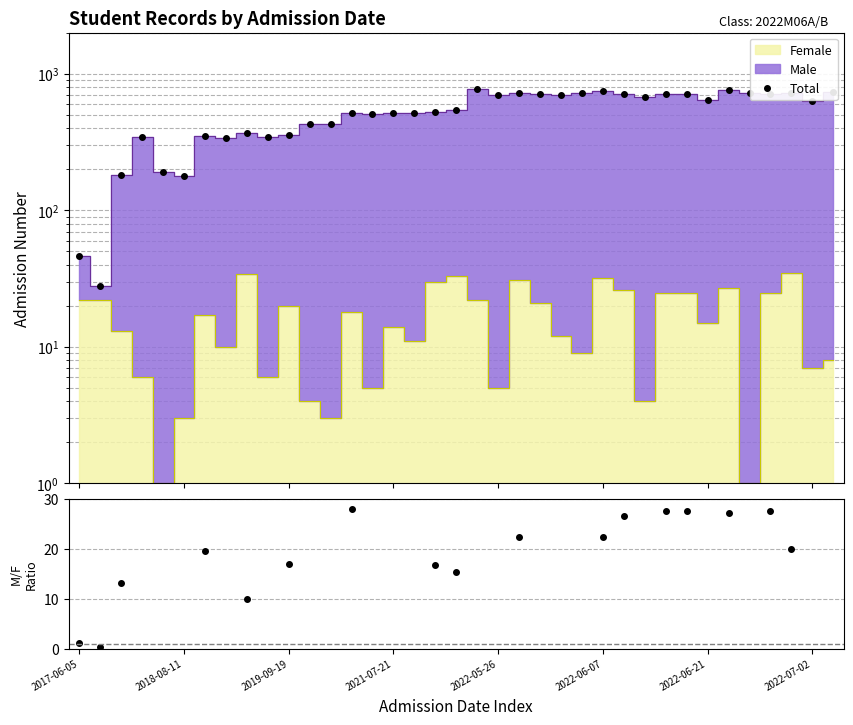

At which label does the data first exceed 542?

19